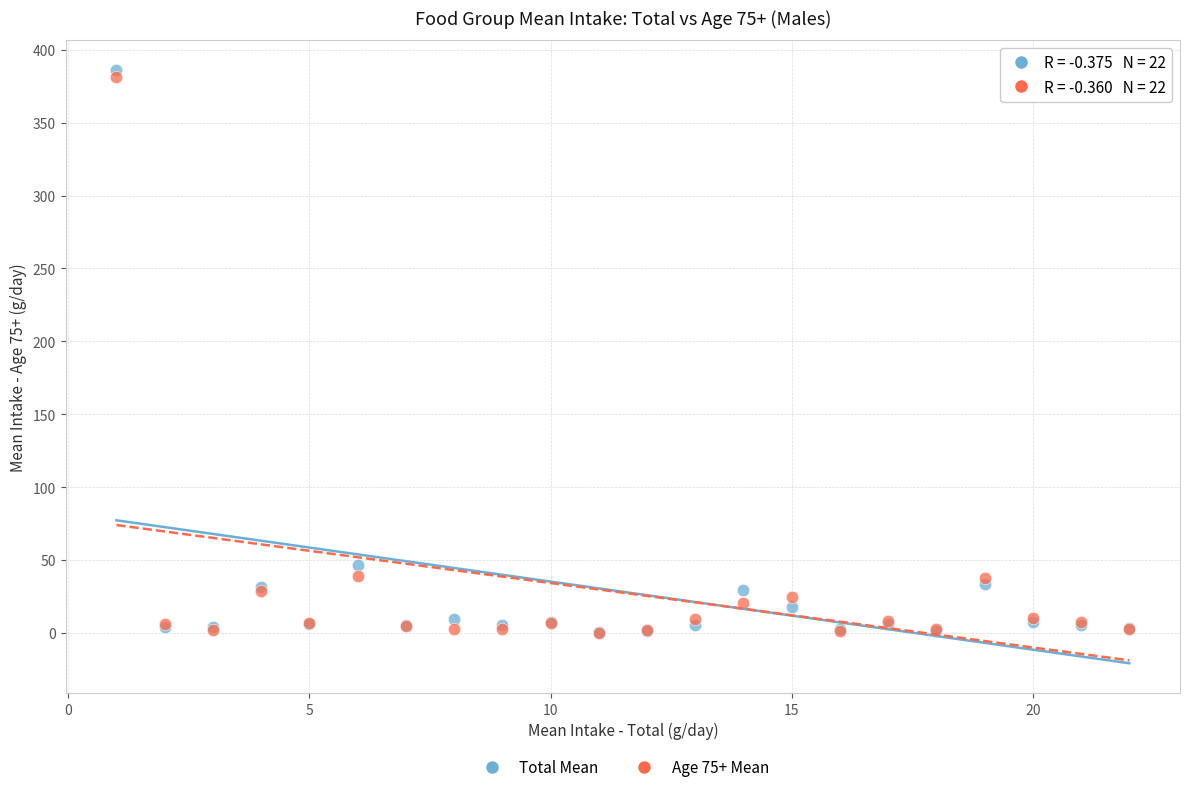

Across all series, what Y value is closest to 193?

46.5